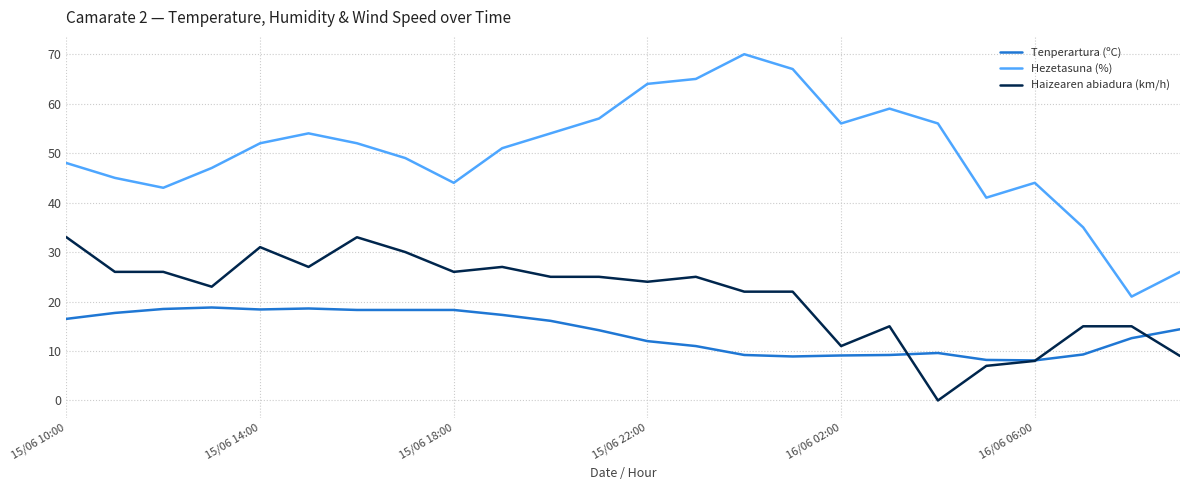

What is the highest value of the Haizearen abiadura (km/h) series?

33.0